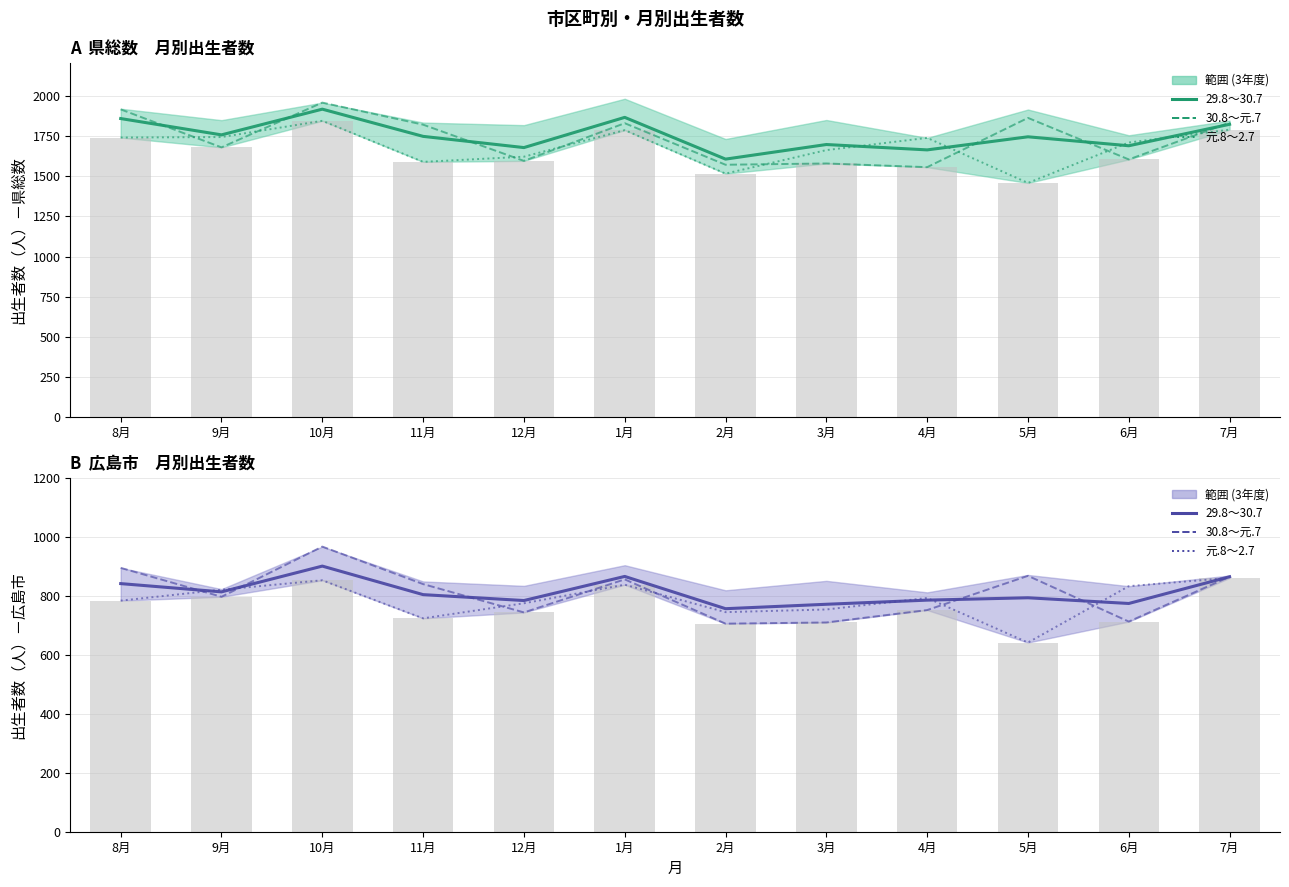

Are the bars grouped side by side (vs. stacked)?

Yes